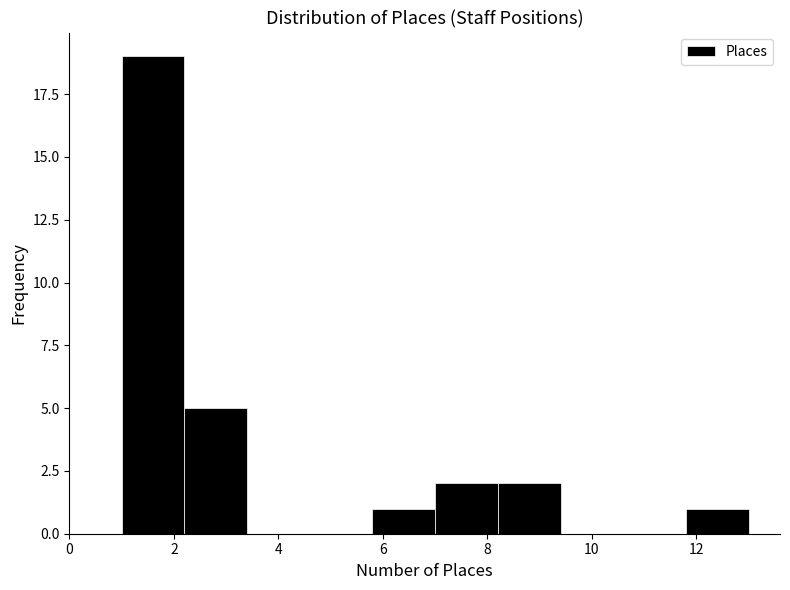

Which range on the x-axis has the tallest bar?

1.0 to 2.2